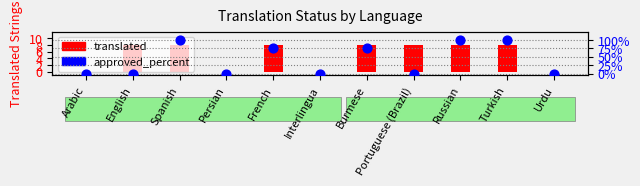

At which category is the sum across all series the highest?

Spanish